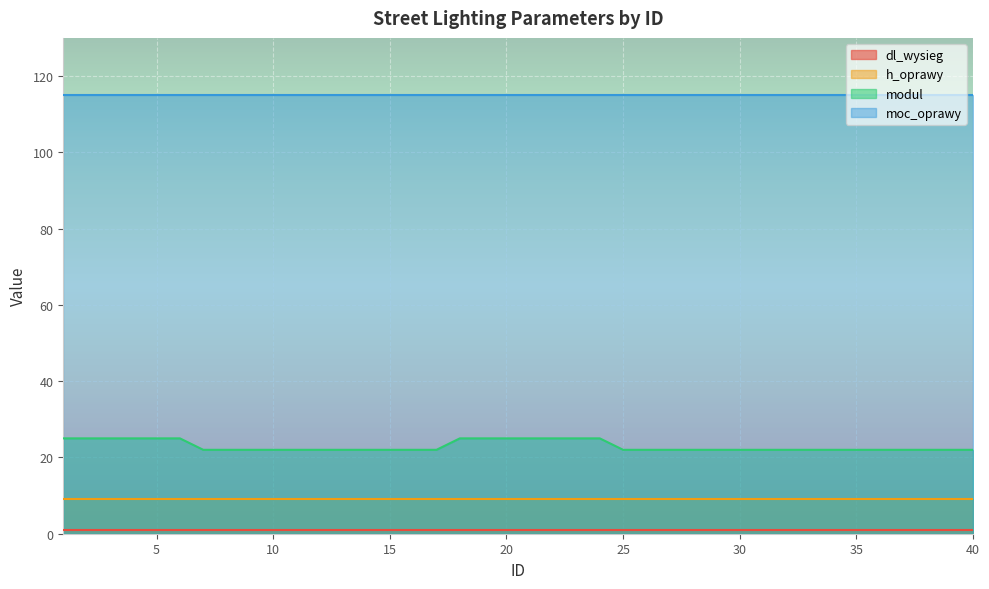

The value of dl_wysieg at 26 is 1. True or false?

True